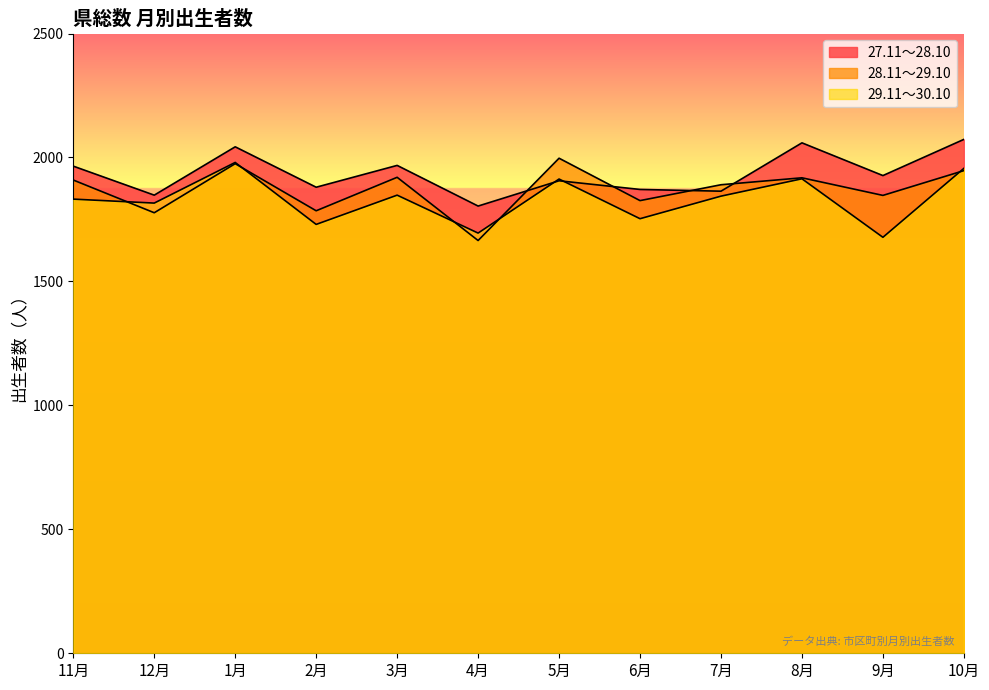

True or false: 29.11～30.10 and 27.11～28.10 cross at least once.

True